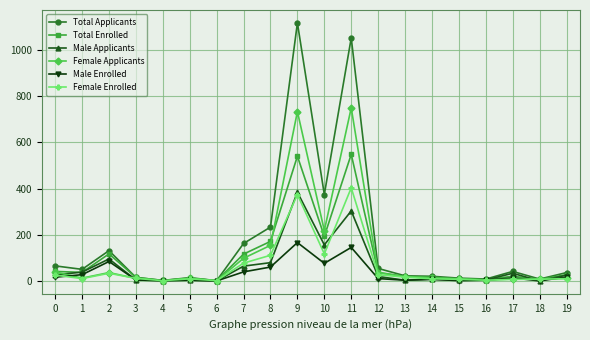

Which series has the widest spread of values?

Total Applicants